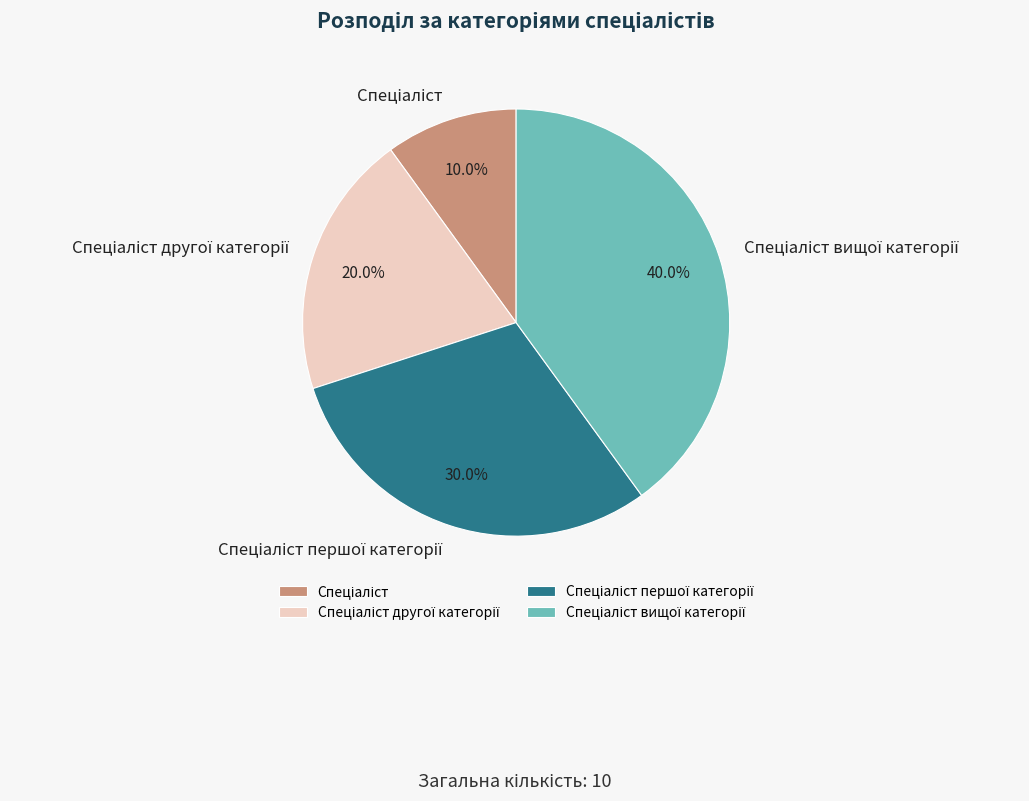

To the nearest percent, what is the average slice percentage?

25%